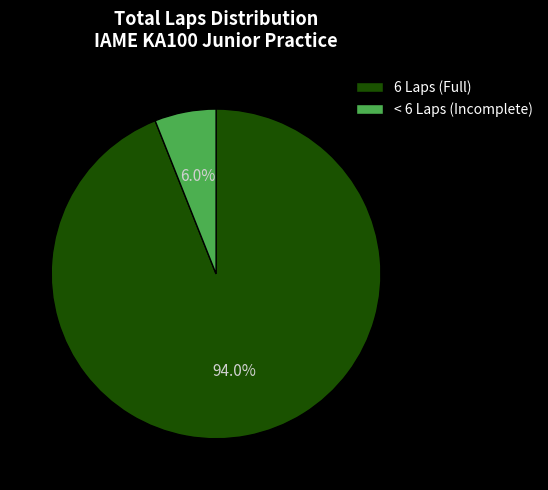

How many segments does this pie chart have?

2